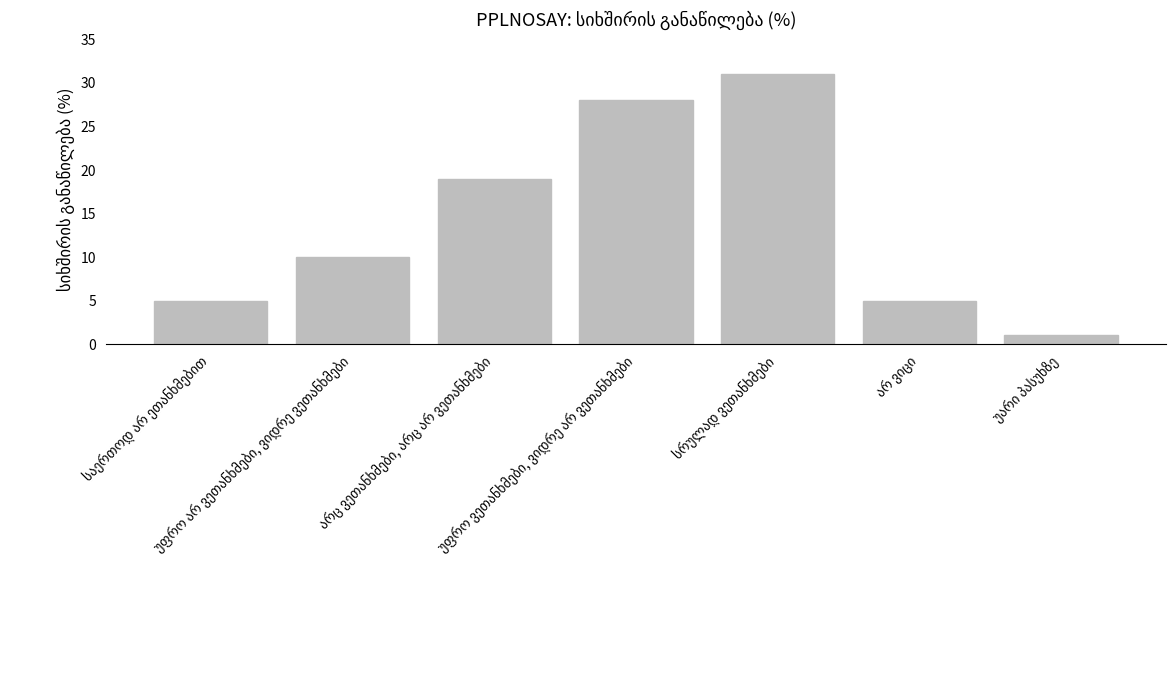

What is the greatest value displayed?

31